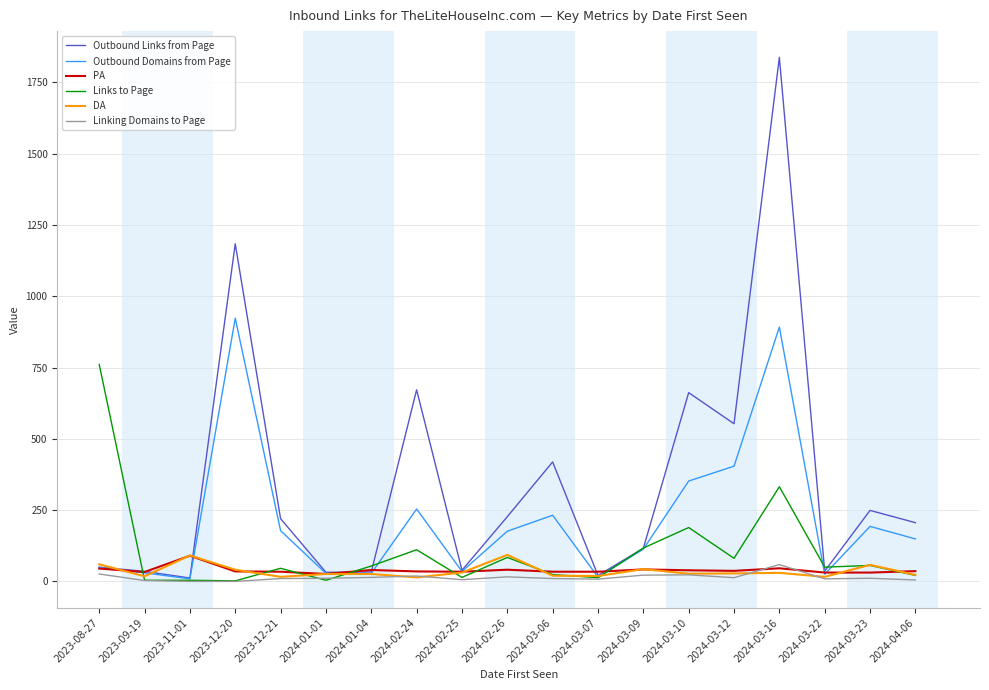

Between 2024-03-10 and 2024-03-16, which series saw the biggest shift?

Outbound Links from Page